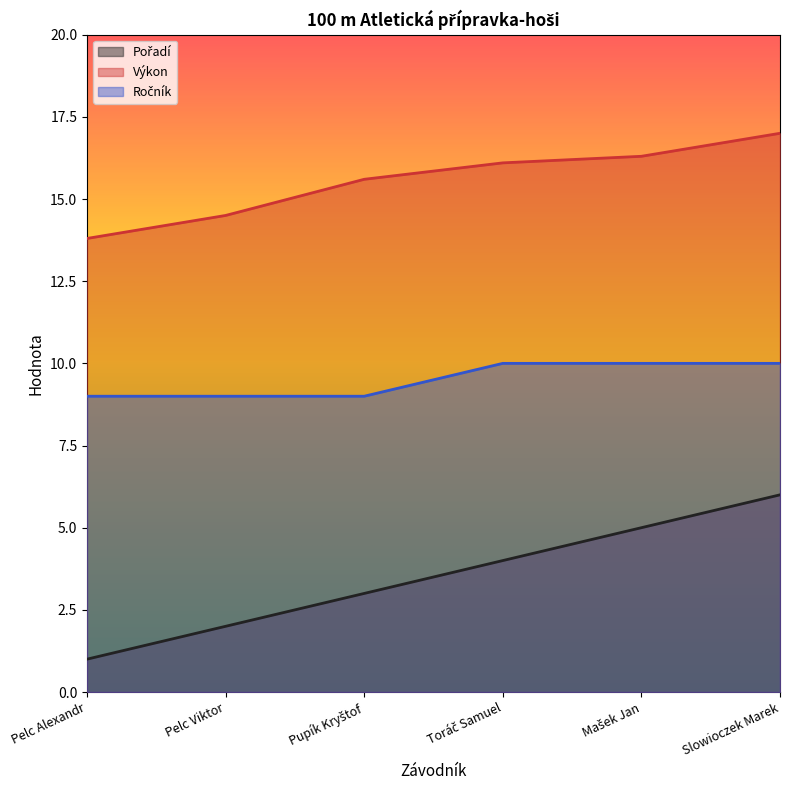

True or false: Výkon and Pořadí intersect in this chart.

False